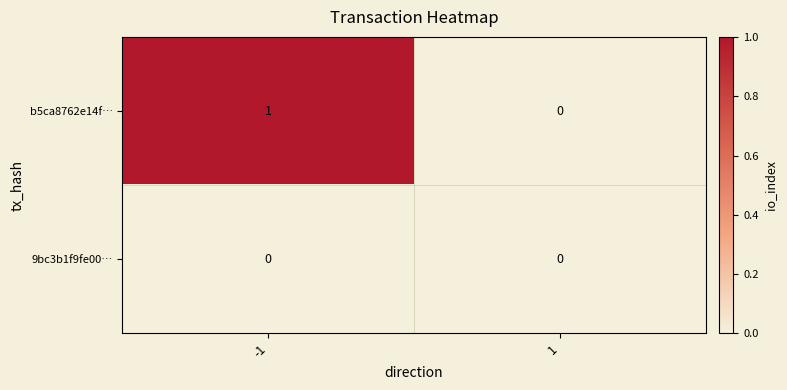

Which series has the widest spread of values?

b5ca8762e14f…